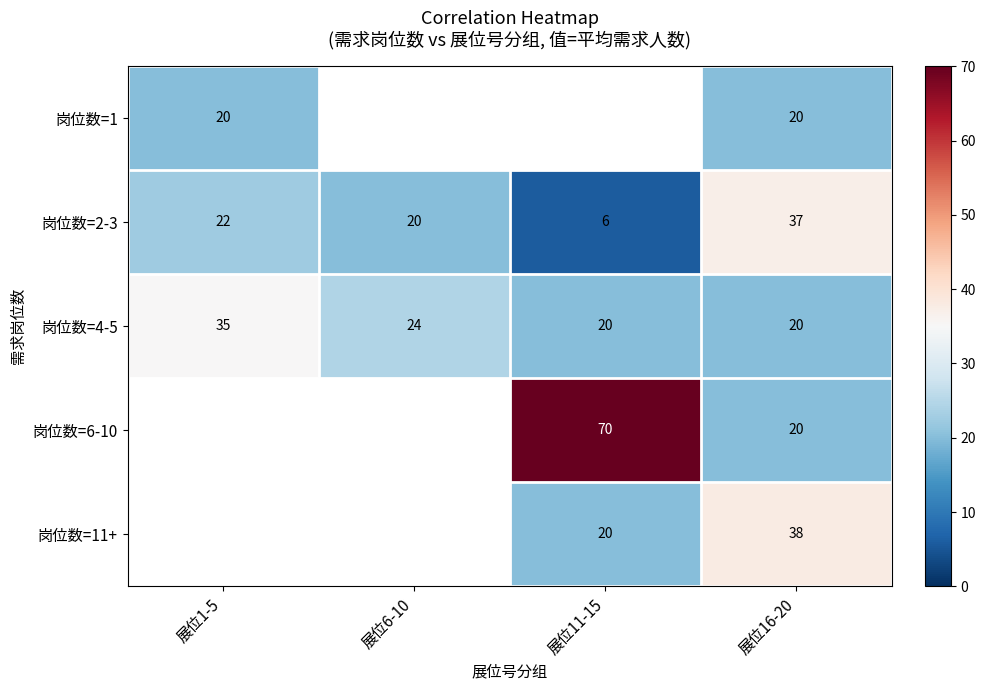

At how many categories does at least one series exceed 7?

4